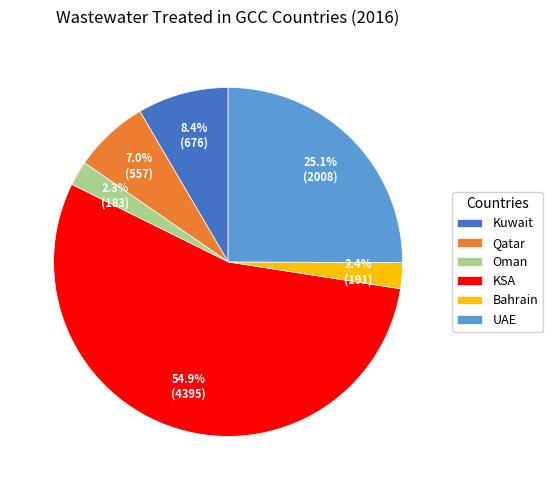

To the nearest percent, what is the combined percentage of Kuwait and Qatar?

15%